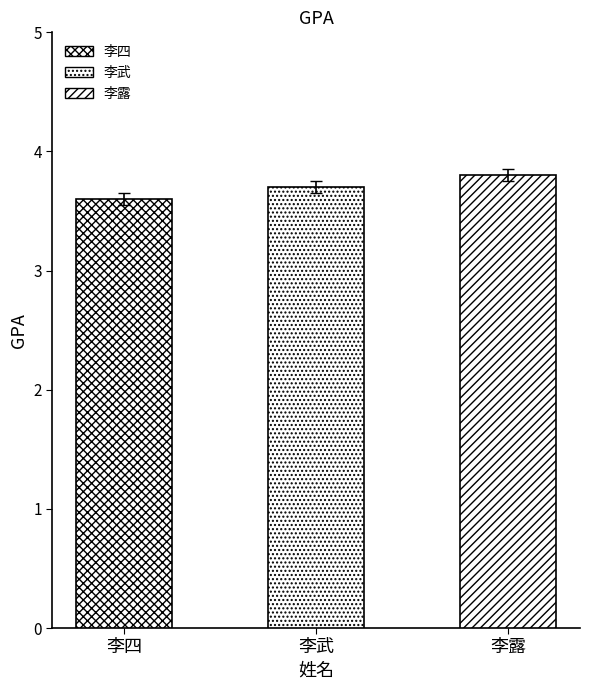

What is the ratio of the value at 李露 to the value at 李武?

1.0